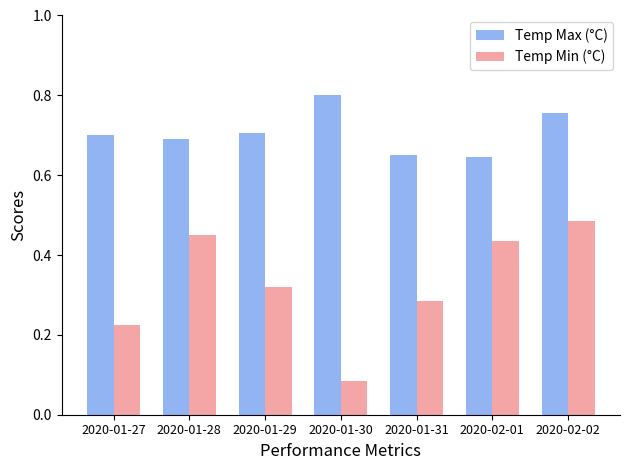

Which series has the widest spread of values?

Temp Min (°C)